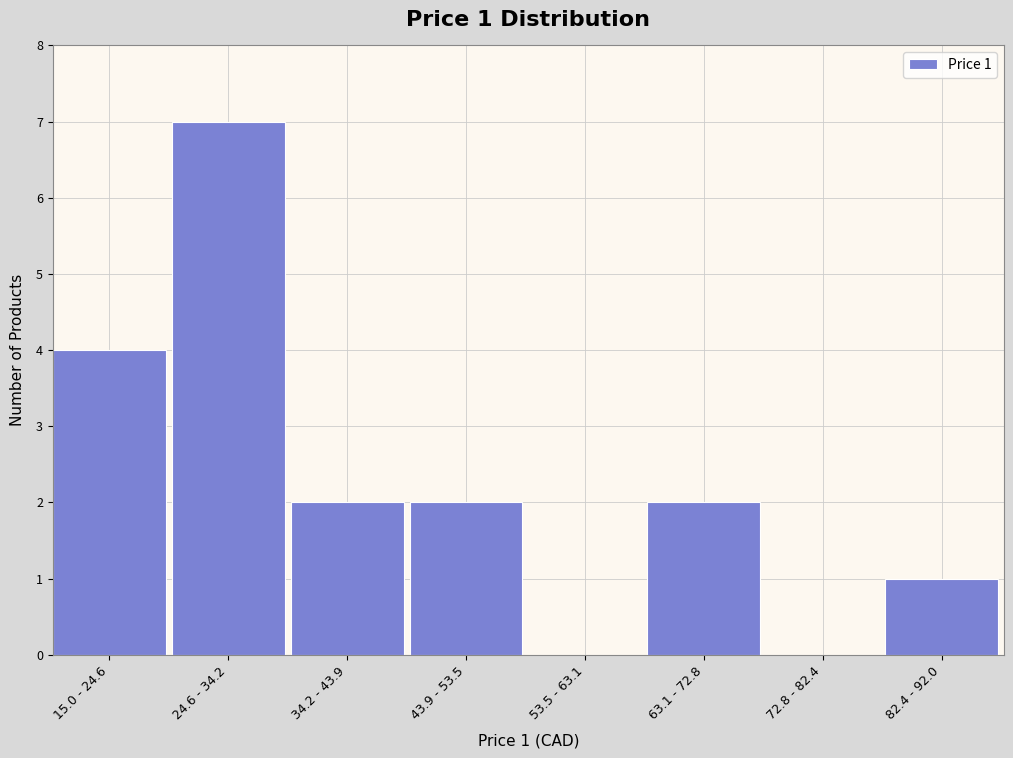

Reading left to right, transcribe all the data shown in this chart.

15.0 - 24.6=4	24.6 - 34.2=7	34.2 - 43.9=2	43.9 - 53.5=2	53.5 - 63.1=0	63.1 - 72.8=2	72.8 - 82.4=0	82.4 - 92.0=1